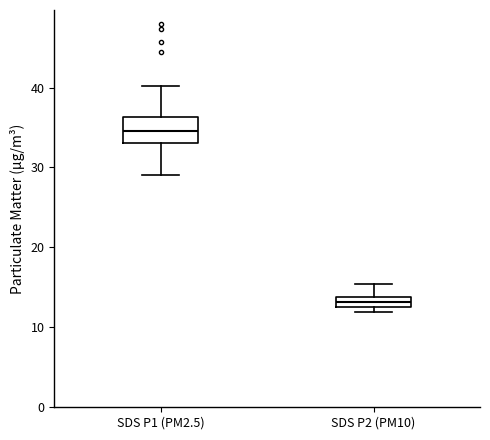

Which box's median line is the highest?

SDS P1 (PM2.5)